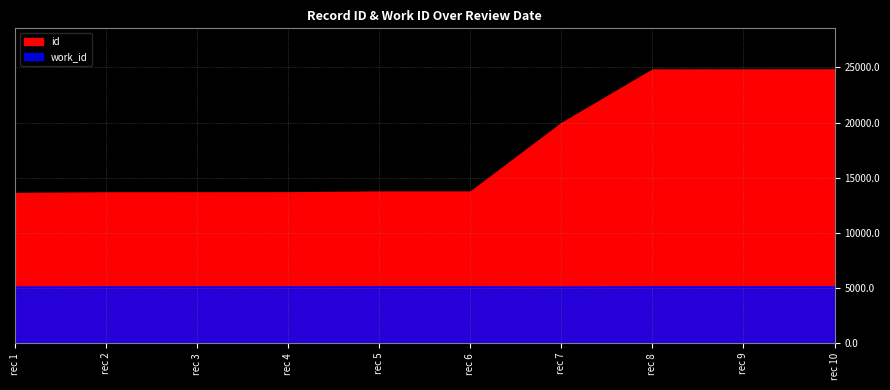

How many values are between 5081 and 5088?

8